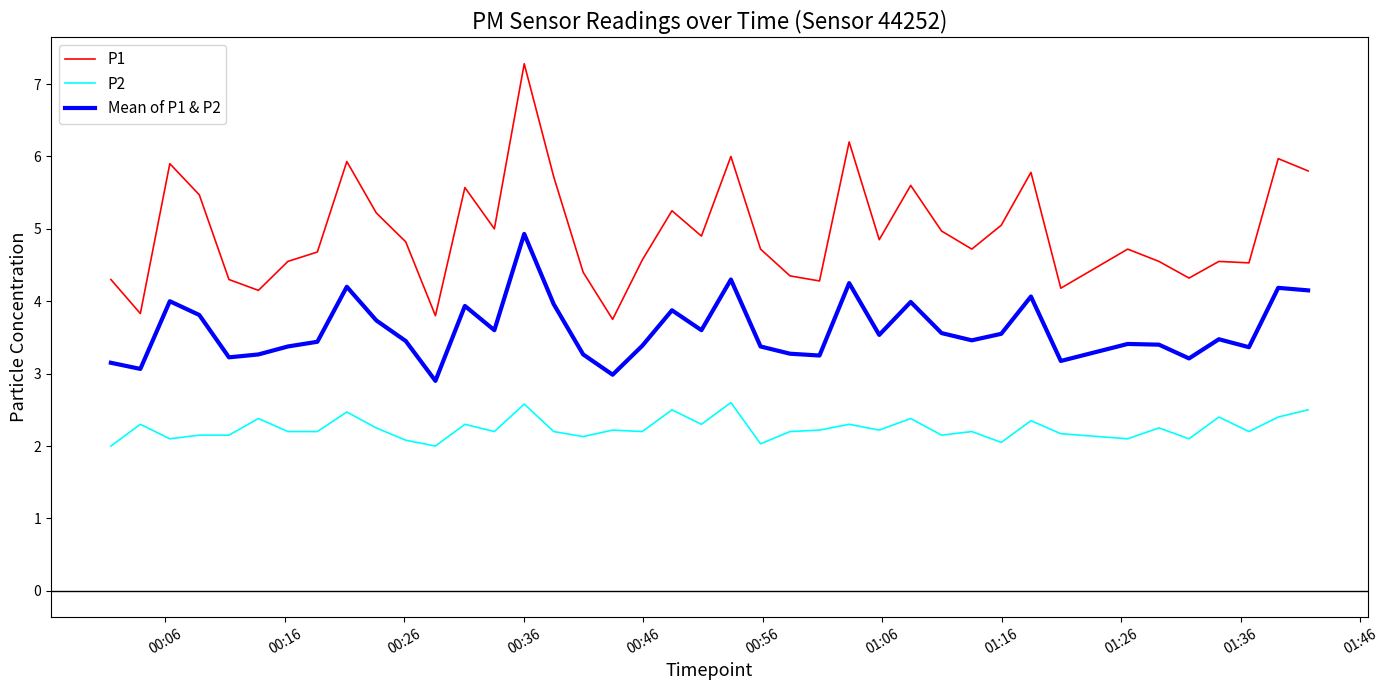

True or false: Mean of P1 & P2 has more than 1 interior local peaks.

True